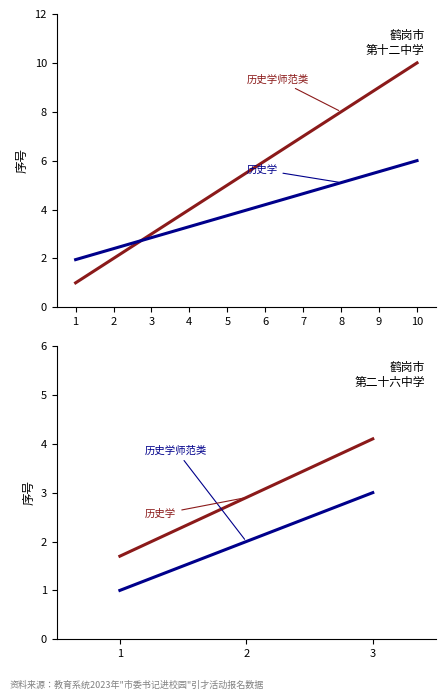

The value of 历史学师范类 at 1 is 1.0. True or false?

True